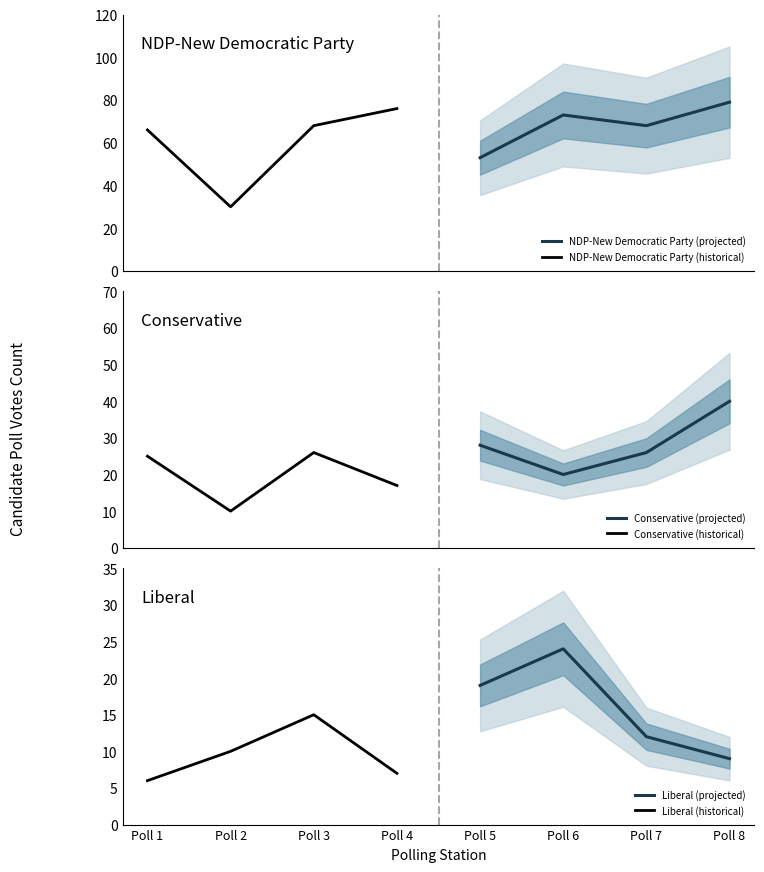

How many categories are shown in the chart?

4